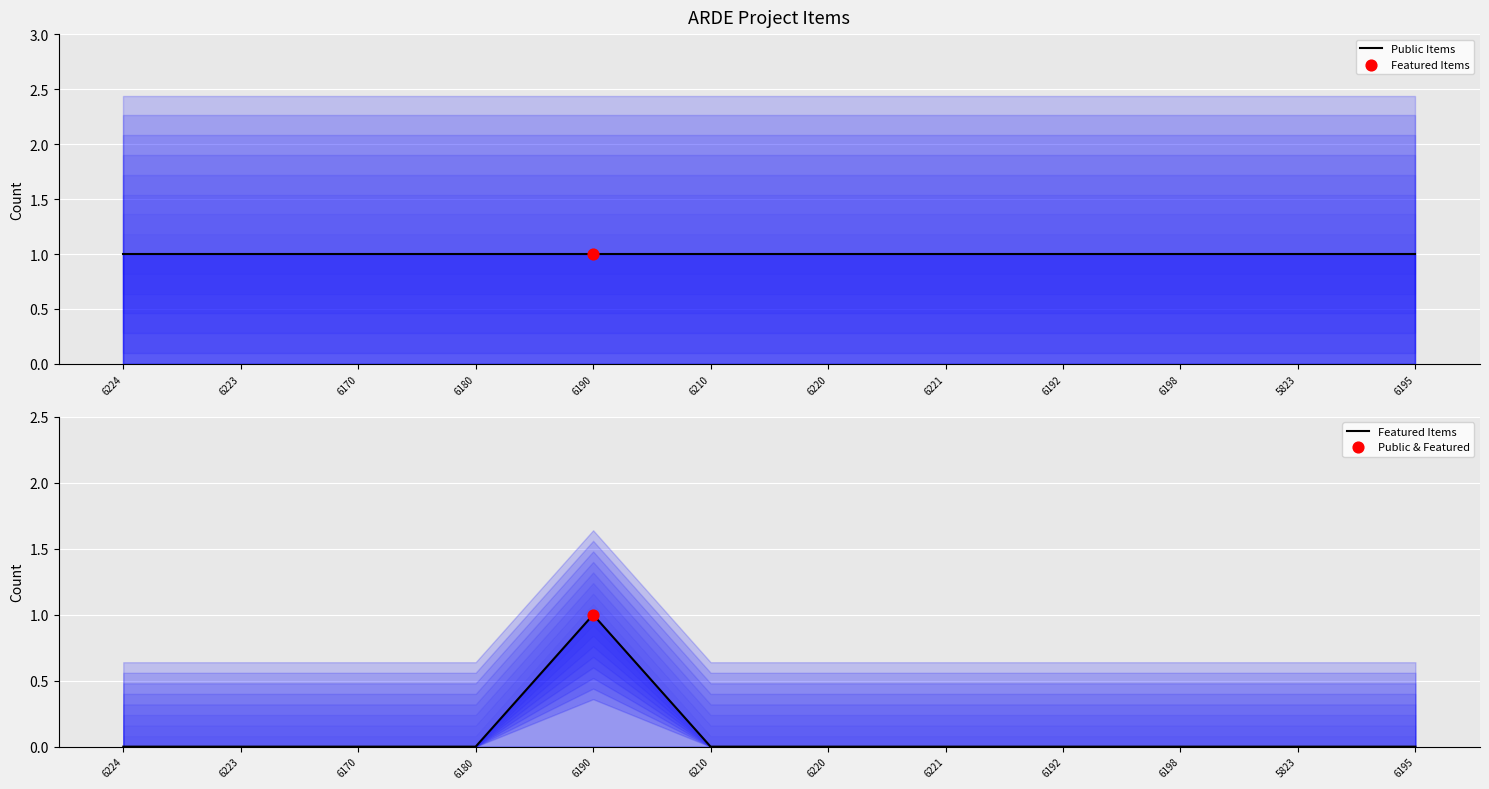

Is the value of Public Items at 6223 greater than the value of Featured Items at 6221?

Yes